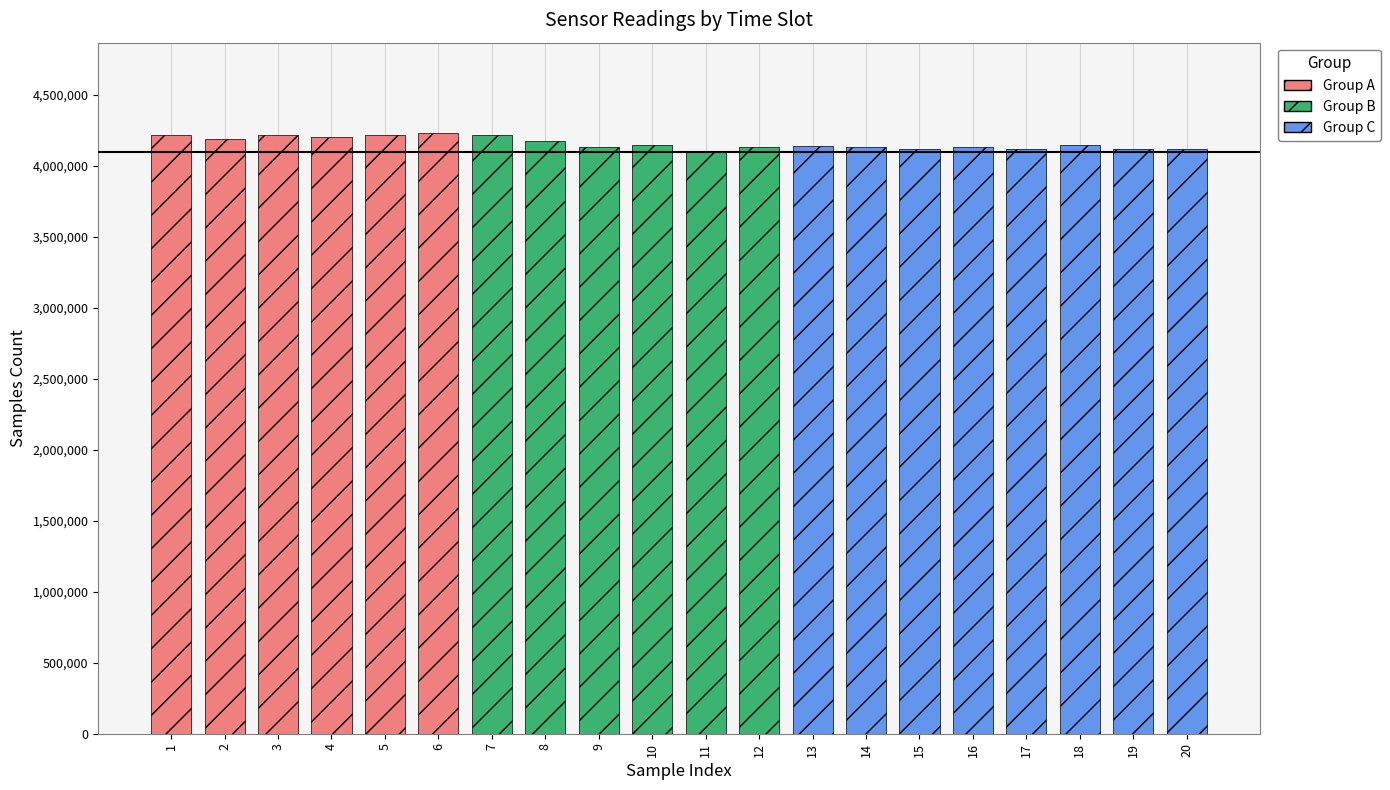

What is the difference between the highest and lowest values at 17?

4143991